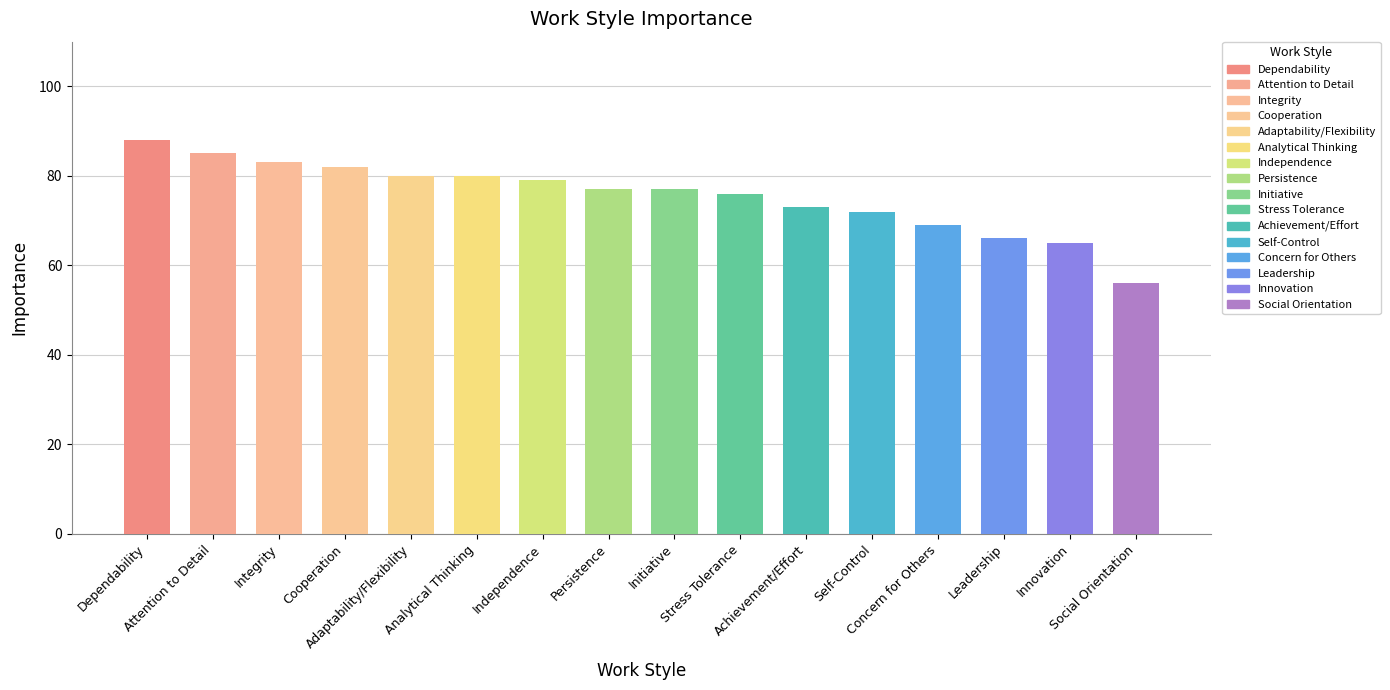

Where does the data first go above 77?

Dependability